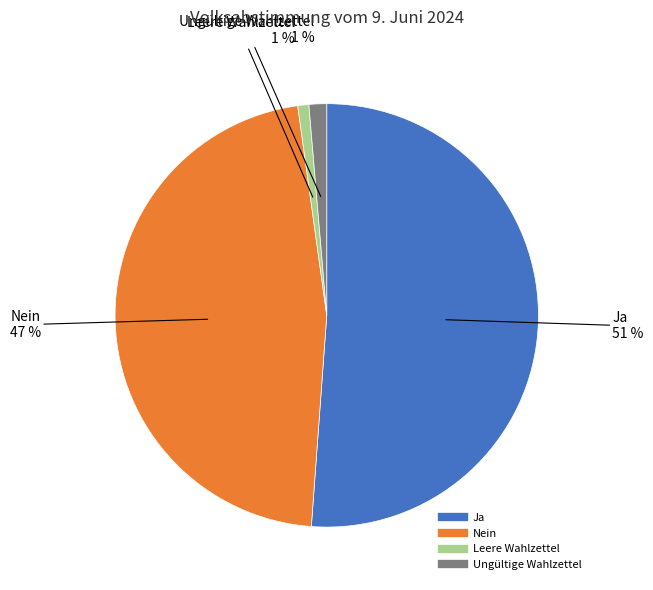

What is the majority slice?

Ja